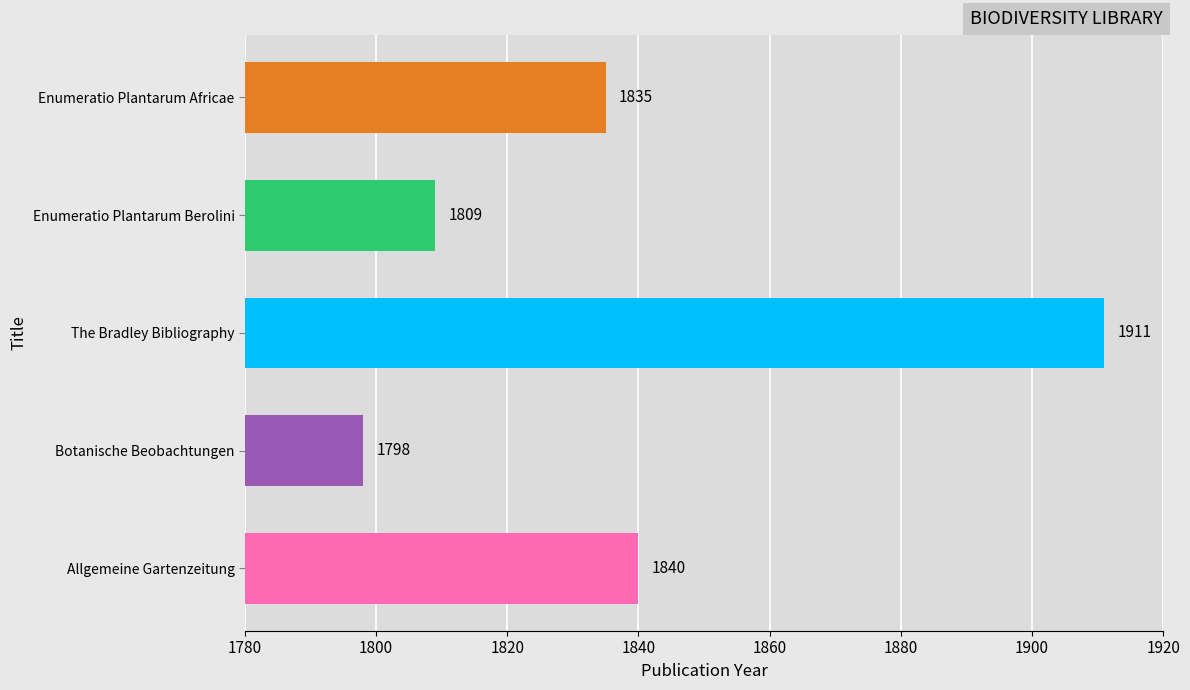

Are the bars grouped side by side (vs. stacked)?

No